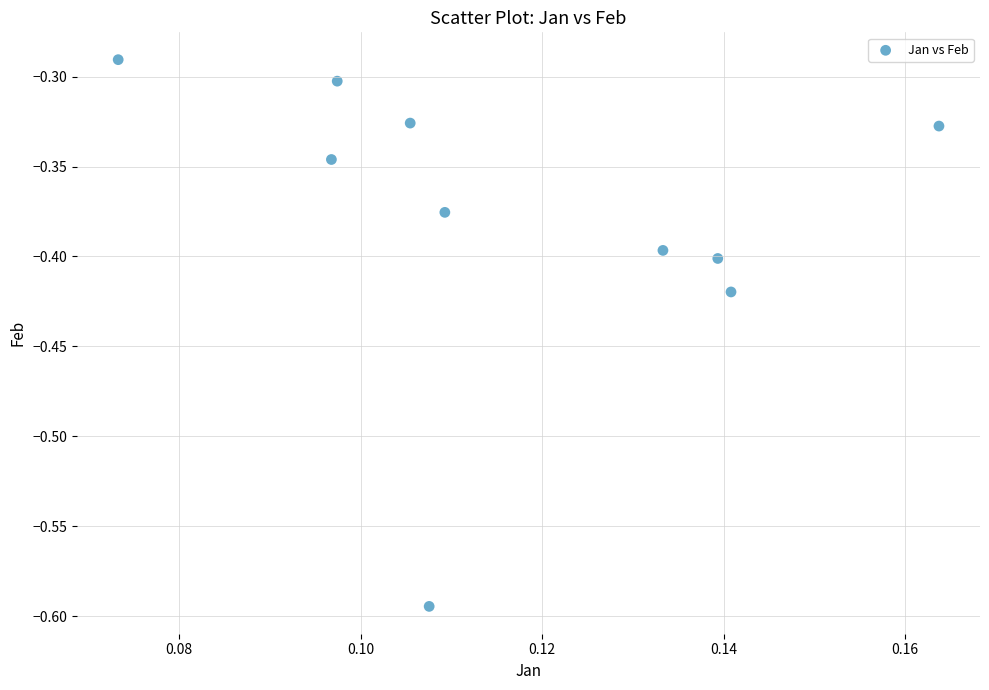

What is the range of Y values (max minus min)?

0.3